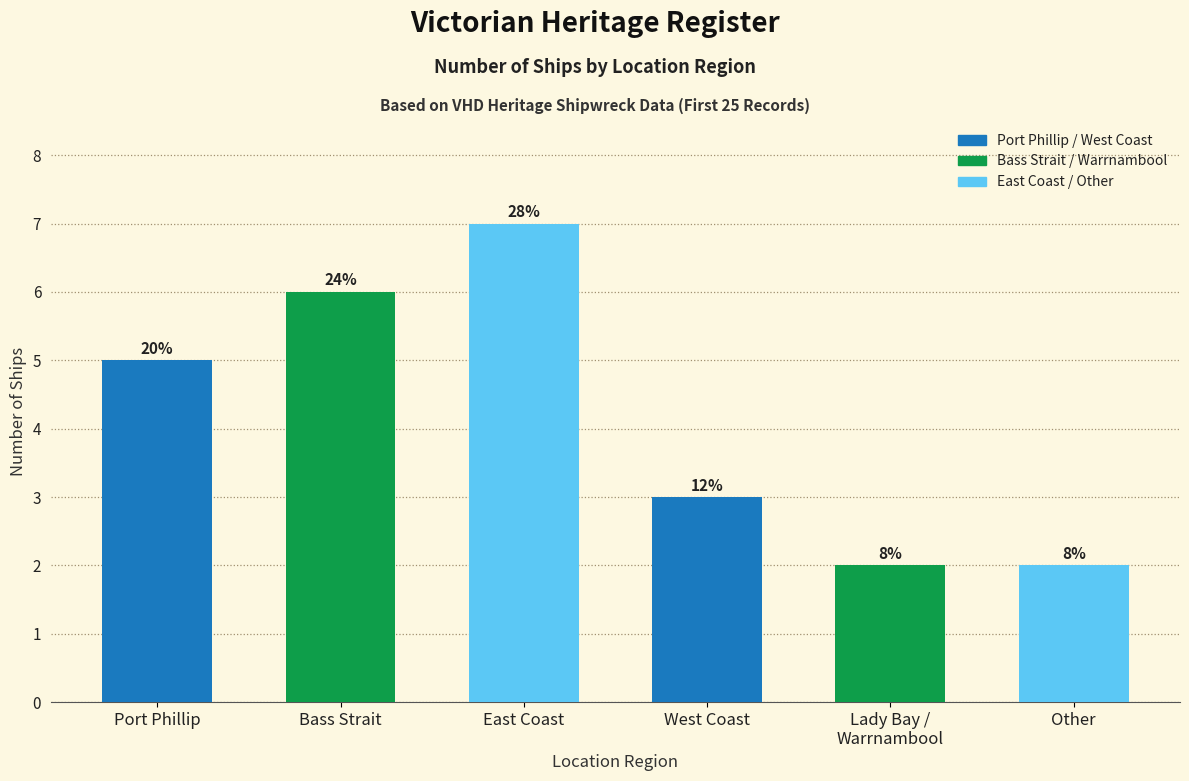

Are the bars horizontal?

No